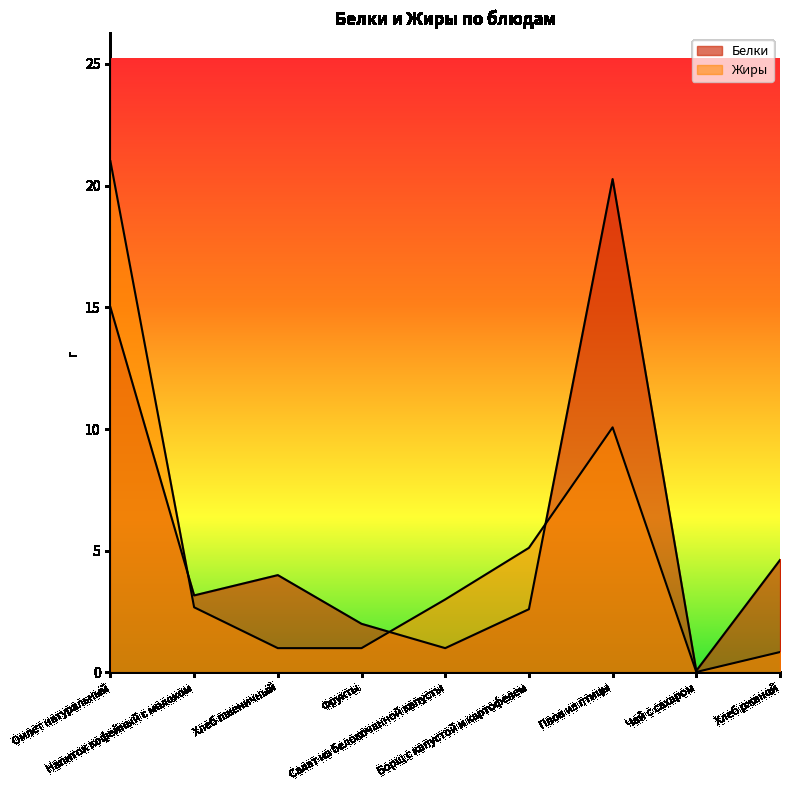

In Жиры, how many points are higher than both neighbors (excluding endpoints)?

1